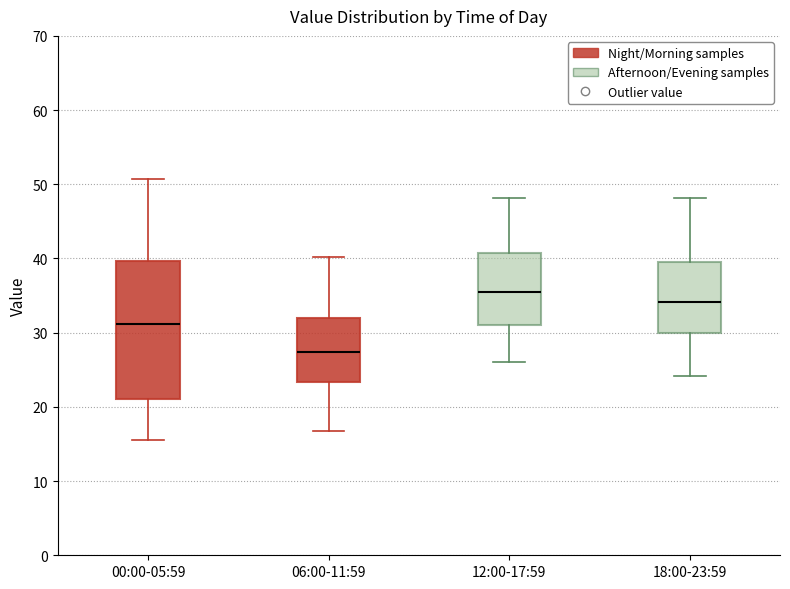

Reading left to right, transcribe this box plot: for each box, give where its median line is, the range the box spans, and where its two whiskers end, as read against the y-axis. The values are not printed on the chart, so give them approximately, as read against the axis.

00:00-05:59: median 31, box 21 to 40, whiskers 16 to 51
06:00-11:59: median 27, box 23 to 32, whiskers 17 to 40
12:00-17:59: median 36, box 31 to 41, whiskers 26 to 48
18:00-23:59: median 34, box 30 to 40, whiskers 24 to 48